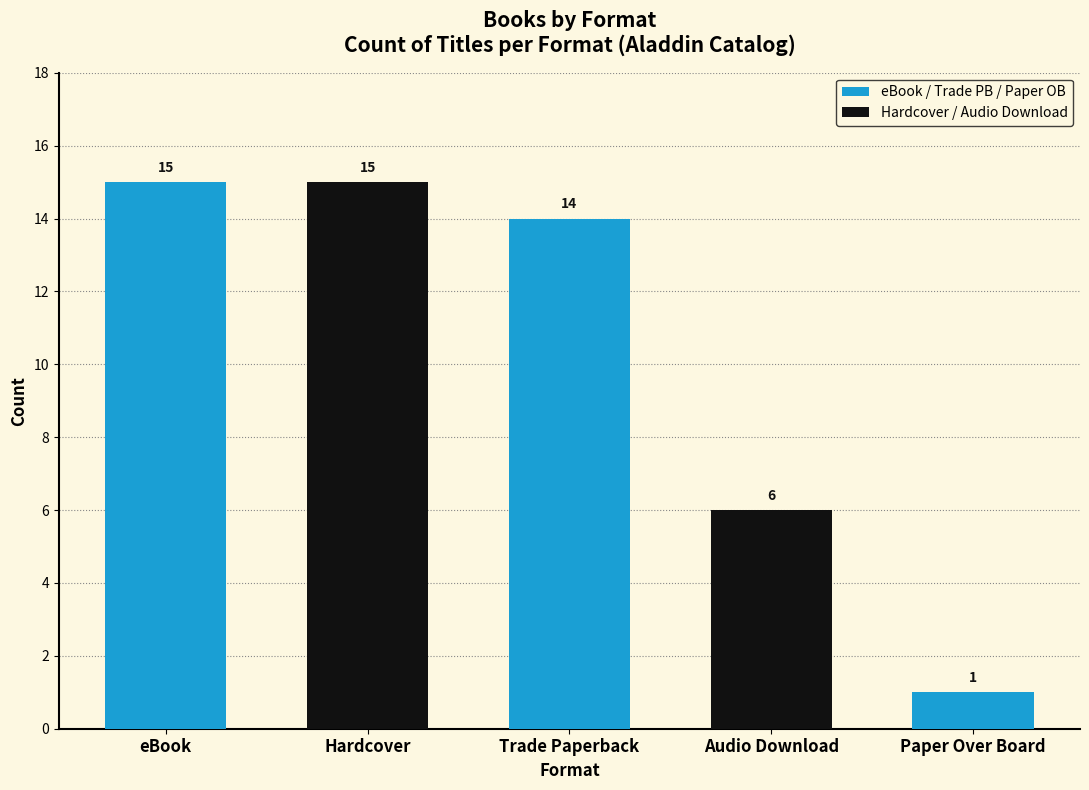

What is the change in value from Audio Download to Paper Over Board?

-5